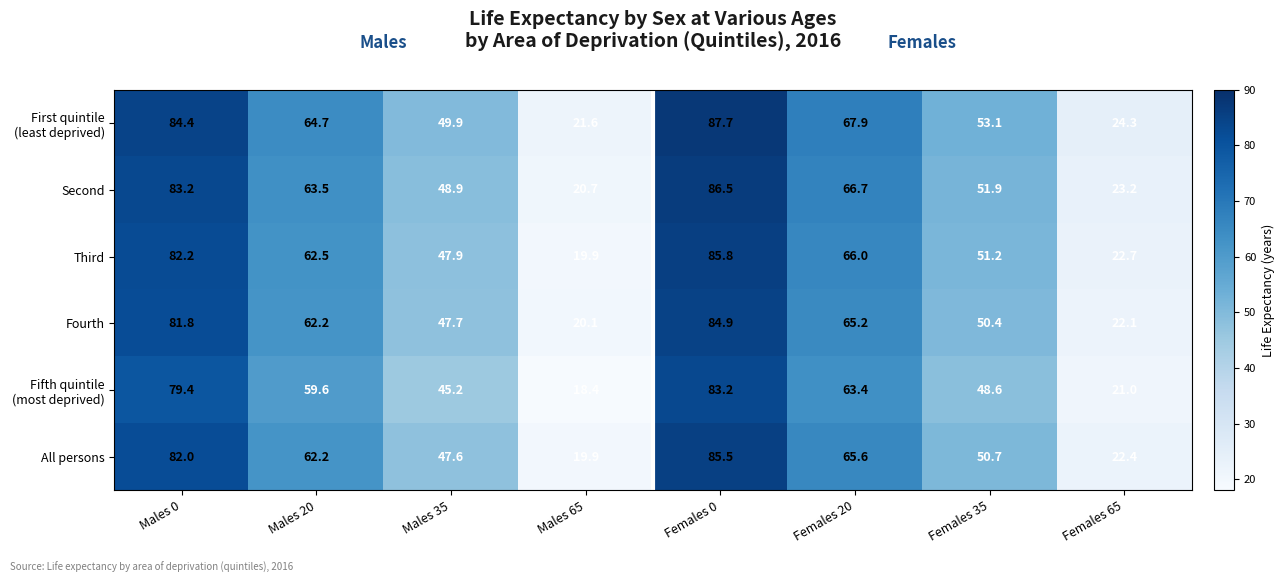

The value of All persons at Males 0 is 82.0. True or false?

True